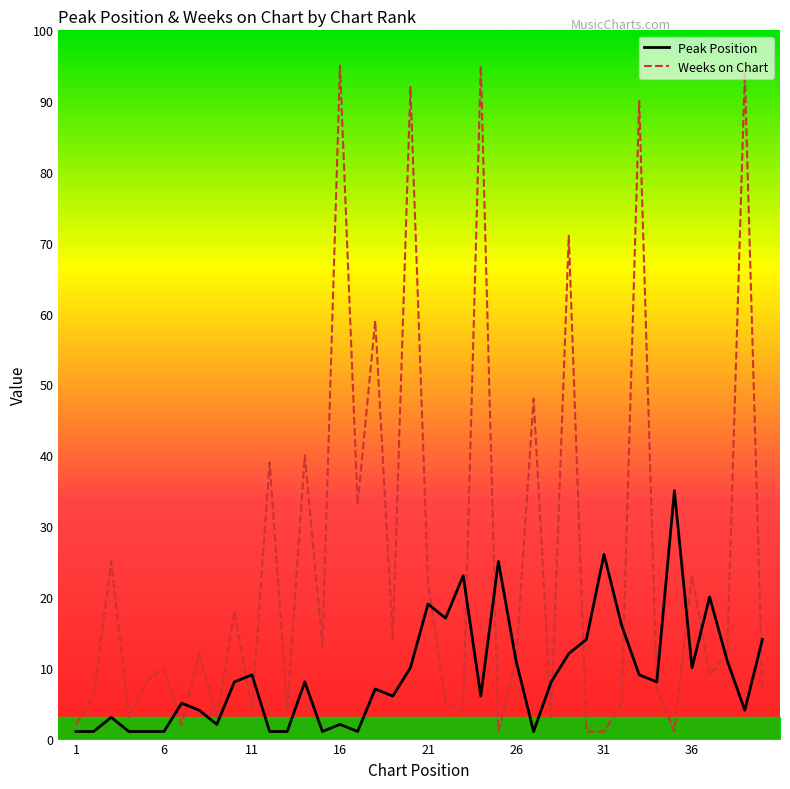

Reading left to right, what are all the values shown in this chart?

Peak Position: 1=1	2=1	3=3	4=1	5=1	6=1	7=5	8=4	9=2	10=8	11=9	12=1	13=1	14=8	15=1	16=2	17=1	18=7	19=6	20=10	21=19	22=17	23=23	24=6	25=25	26=11	27=1	28=8	29=12	30=14	31=26	32=16	33=9	34=8	35=35	36=10	37=20	38=11	39=4	40=14
Weeks on Chart: 1=2	2=6	3=25	4=3	5=8	6=10	7=2	8=12	9=3	10=18	11=4	12=39	13=4	14=40	15=13	16=95	17=33	18=59	19=14	20=92	21=22	22=5	23=4	24=95	25=1	26=11	27=48	28=3	29=71	30=1	31=1	32=5	33=90	34=7	35=1	36=23	37=9	38=12	39=94	40=7